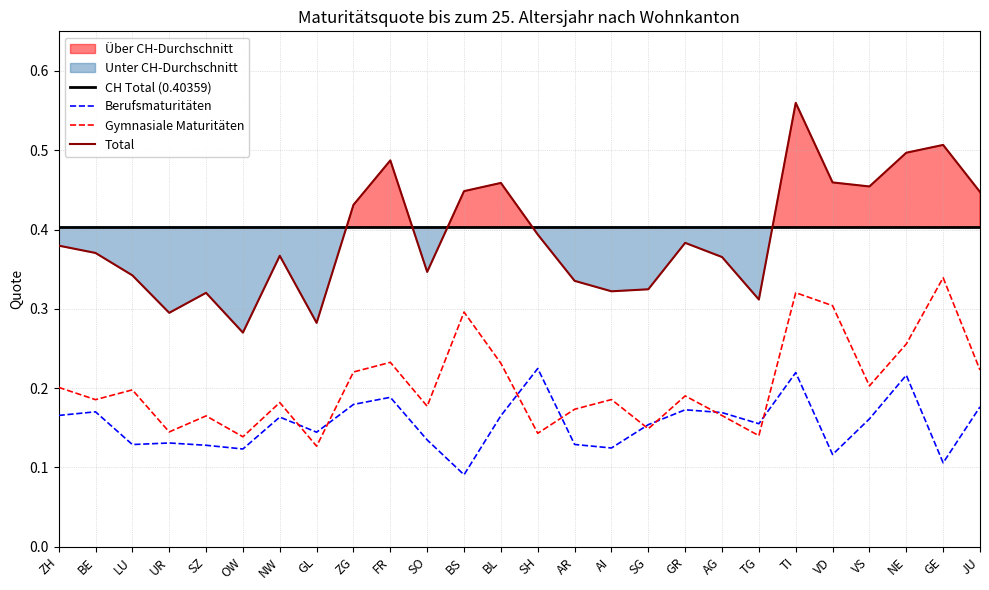

Reading right to left, list all the values displayed in this chart.

CH Total (0.40359): JU=0.4	GE=0.4	NE=0.4	VS=0.4	VD=0.4	TI=0.4	TG=0.4	AG=0.4	GR=0.4	SG=0.4	AI=0.4	AR=0.4	SH=0.4	BL=0.4	BS=0.4	SO=0.4	FR=0.4	ZG=0.4	GL=0.4	NW=0.4	OW=0.4	SZ=0.4	UR=0.4	LU=0.4	BE=0.4	ZH=0.4
Berufsmaturitäten: JU=0.2	GE=0.1	NE=0.2	VS=0.2	VD=0.1	TI=0.2	TG=0.2	AG=0.2	GR=0.2	SG=0.2	AI=0.1	AR=0.1	SH=0.2	BL=0.2	BS=0.1	SO=0.1	FR=0.2	ZG=0.2	GL=0.1	NW=0.2	OW=0.1	SZ=0.1	UR=0.1	LU=0.1	BE=0.2	ZH=0.2
Gymnasiale Maturitäten: JU=0.2	GE=0.3	NE=0.3	VS=0.2	VD=0.3	TI=0.3	TG=0.1	AG=0.2	GR=0.2	SG=0.1	AI=0.2	AR=0.2	SH=0.1	BL=0.2	BS=0.3	SO=0.2	FR=0.2	ZG=0.2	GL=0.1	NW=0.2	OW=0.1	SZ=0.2	UR=0.1	LU=0.2	BE=0.2	ZH=0.2
Total: JU=0.4	GE=0.5	NE=0.5	VS=0.5	VD=0.5	TI=0.6	TG=0.3	AG=0.4	GR=0.4	SG=0.3	AI=0.3	AR=0.3	SH=0.4	BL=0.5	BS=0.4	SO=0.3	FR=0.5	ZG=0.4	GL=0.3	NW=0.4	OW=0.3	SZ=0.3	UR=0.3	LU=0.3	BE=0.4	ZH=0.4